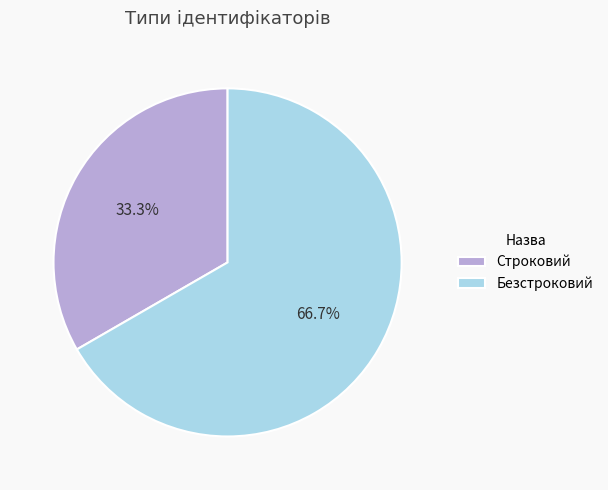

Which slice is the largest?

Безстроковий